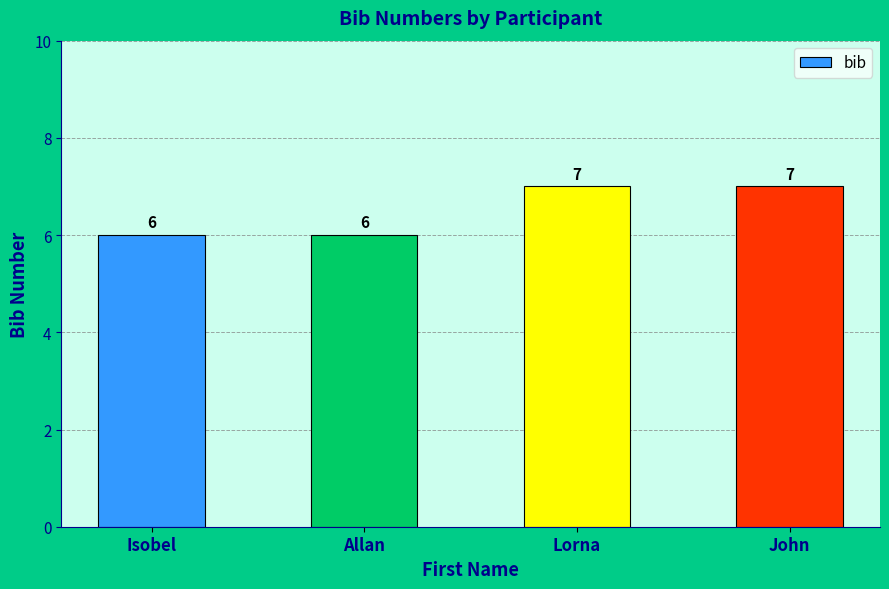

What is the sum of all values?

26